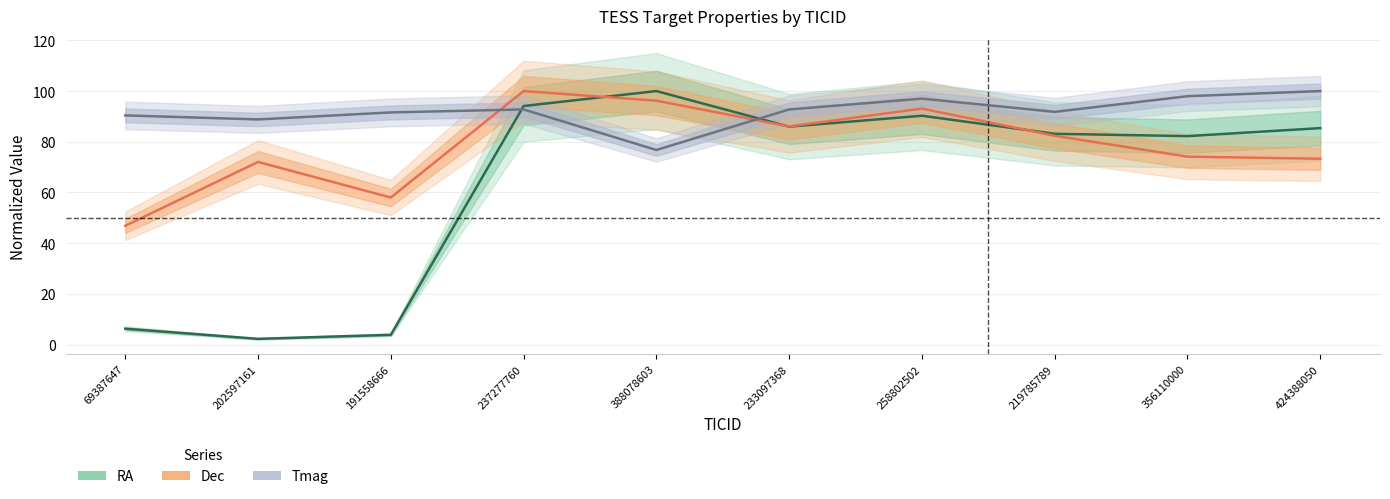

Where is the first local maximum for Tmag?

237277760